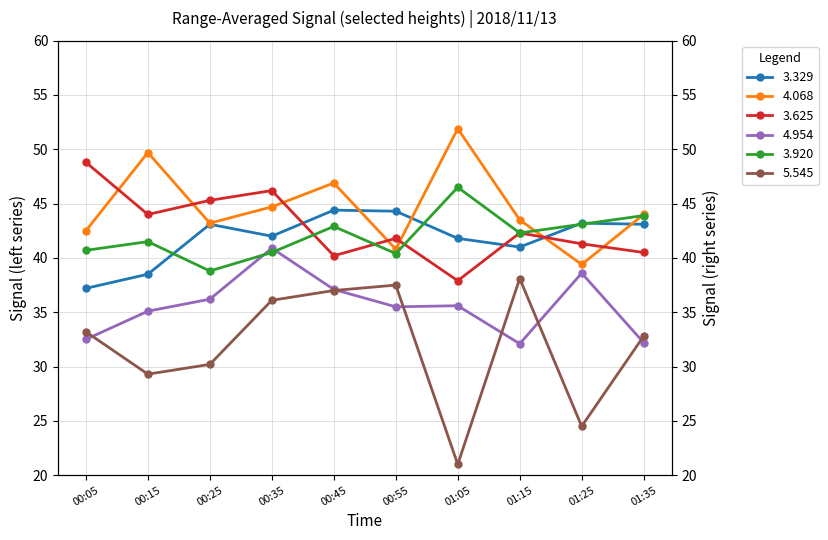

What is the sum of all 3.329 values?

418.6